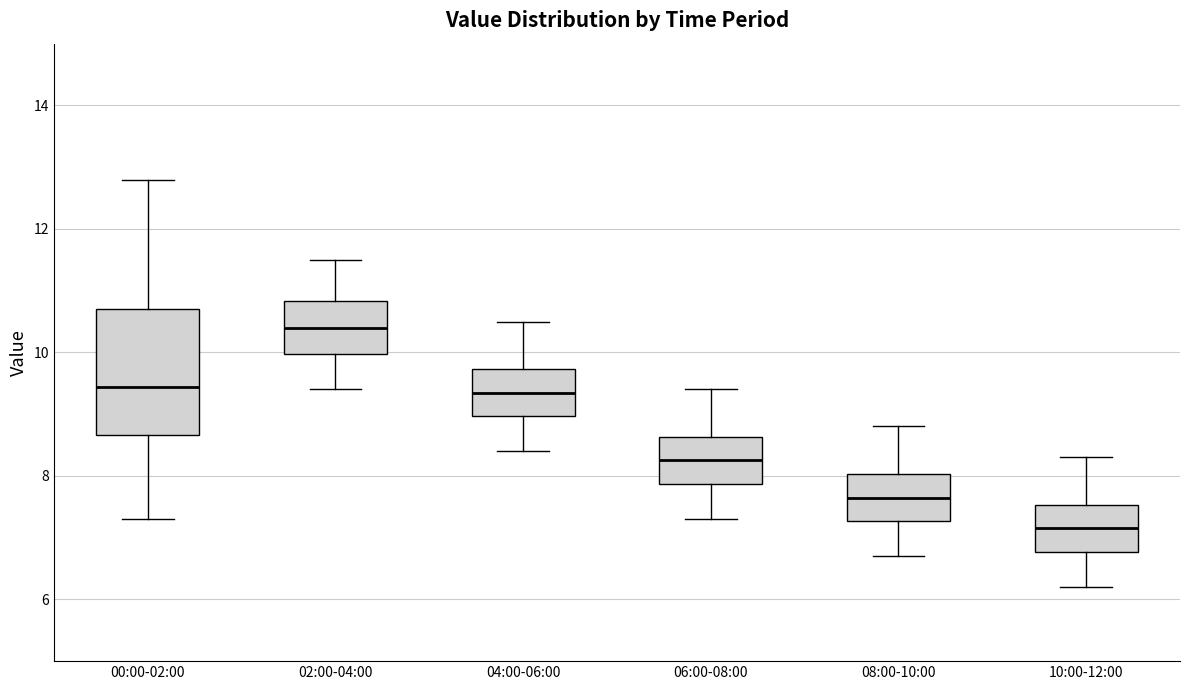

Reading left to right, read every box against the y-axis: the position of its median line, the range the box covers, and the ends of its whiskers. The values are not printed on the chart, so give them approximately, as read against the axis.

00:00-02:00: median 9.4, box 8.6 to 10.6, whiskers 7.4 to 12.8
02:00-04:00: median 10.4, box 10.0 to 10.8, whiskers 9.4 to 11.6
04:00-06:00: median 9.4, box 9.0 to 9.8, whiskers 8.4 to 10.6
06:00-08:00: median 8.2, box 7.8 to 8.6, whiskers 7.4 to 9.4
08:00-10:00: median 7.6, box 7.2 to 8.0, whiskers 6.8 to 8.8
10:00-12:00: median 7.2, box 6.8 to 7.6, whiskers 6.2 to 8.4